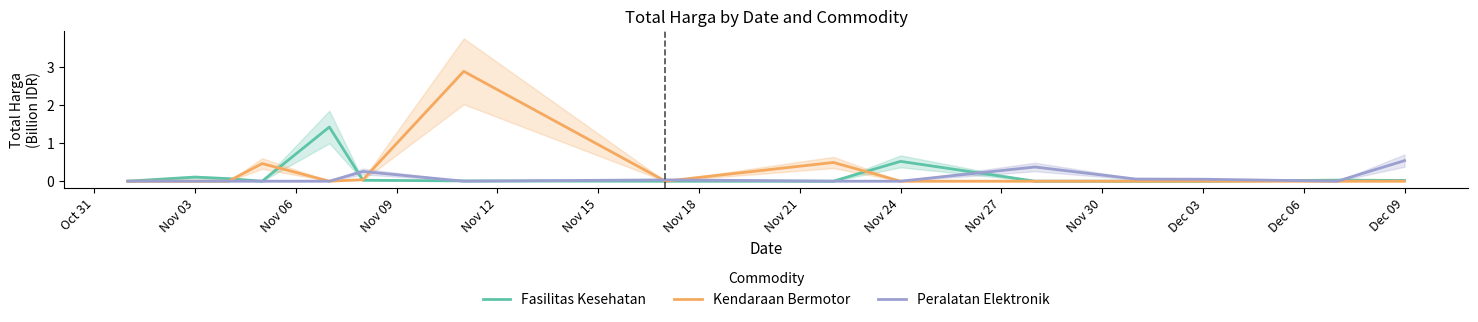

True or false: Peralatan Elektronik has a value of -0.3 at Nov 03.

False